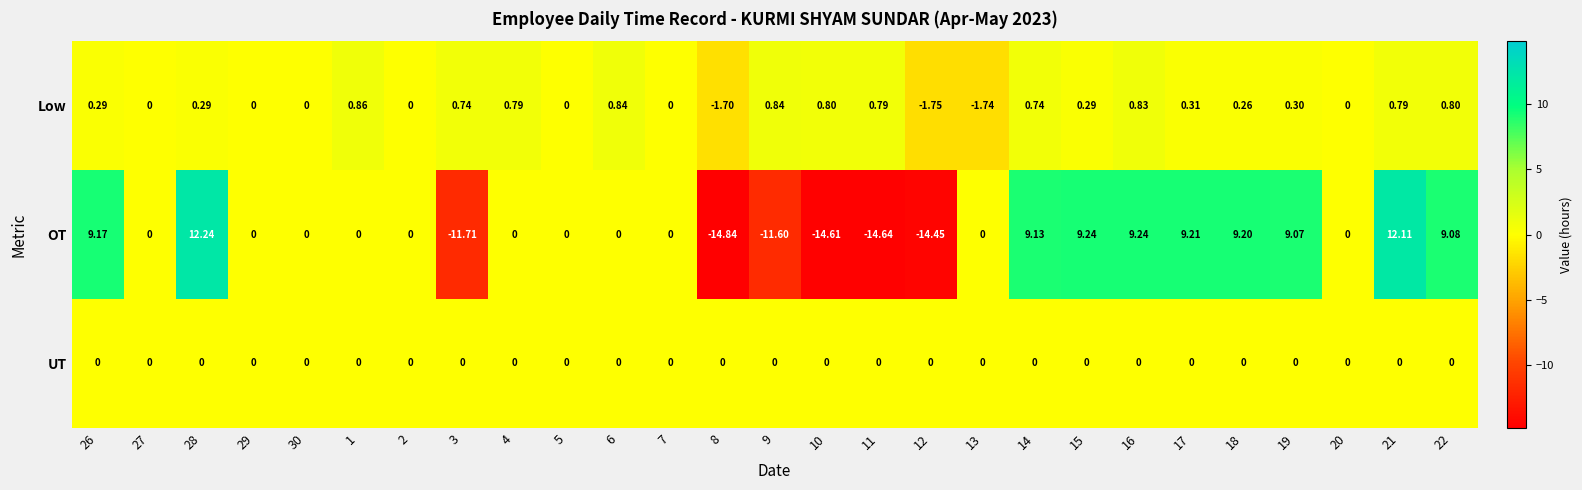

Rank the series by their average value, from lowest to highest.

UT, Low, OT